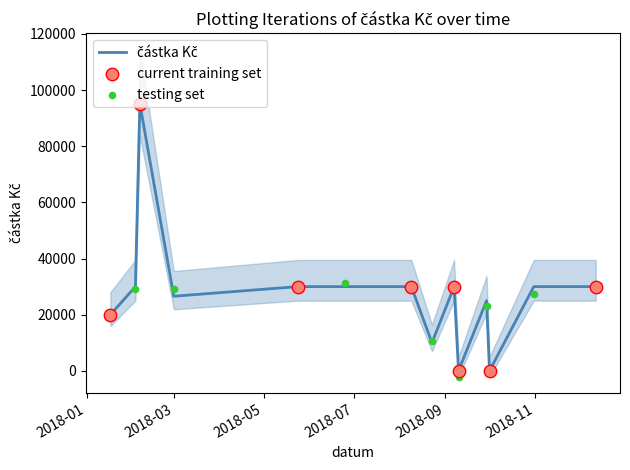

What is the change in value from 2018-09-10 to 2018-09-07?

+30000.0